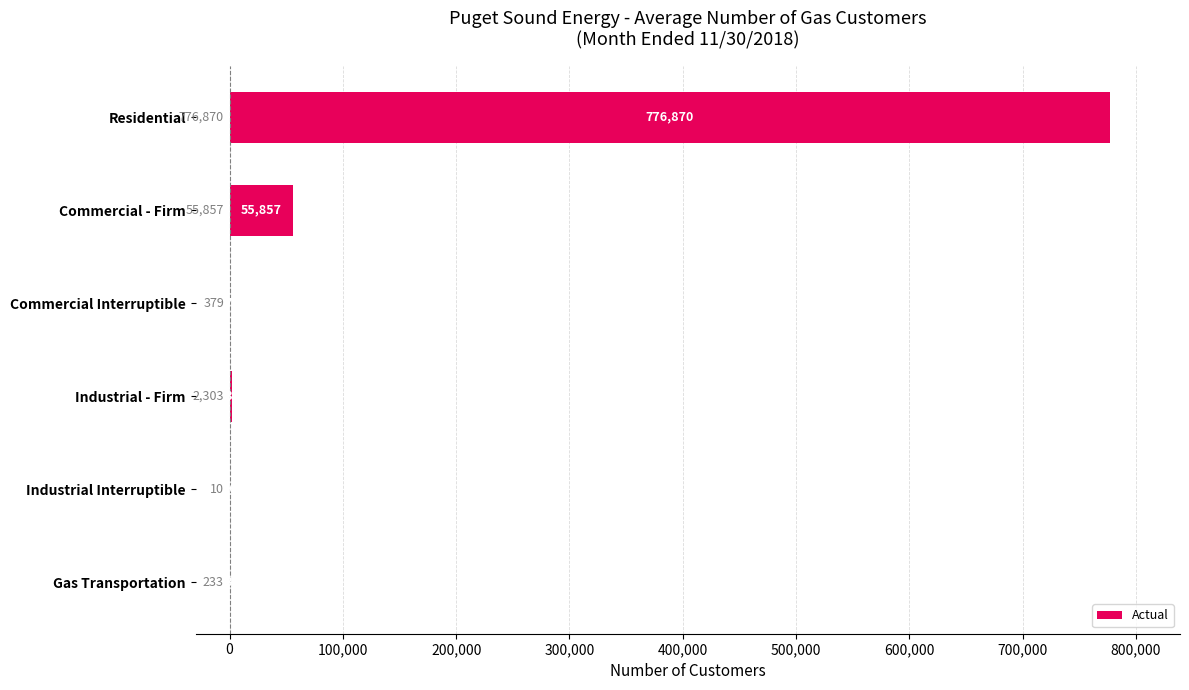

Is it true that the value at Gas Transportation is 233?

True